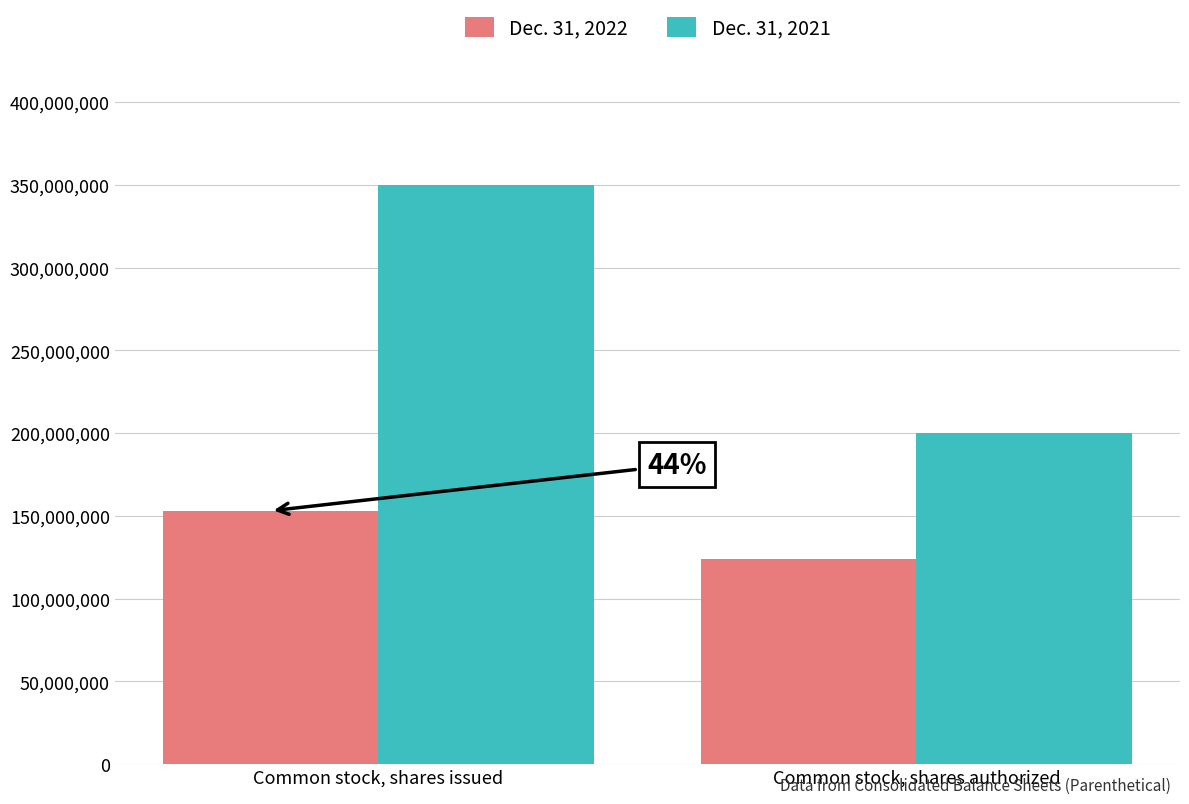

What are all the series names shown in the legend?

Dec. 31, 2022, Dec. 31, 2021